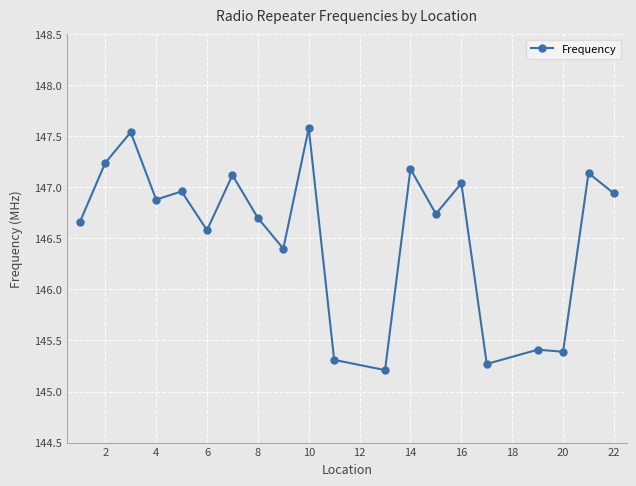

What is the maximum value shown in the chart?

147.6